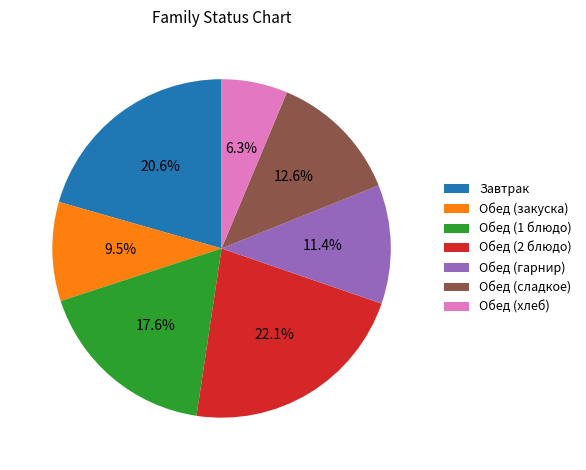

The Завтрак slice represents 21% of the pie. True or false?

True